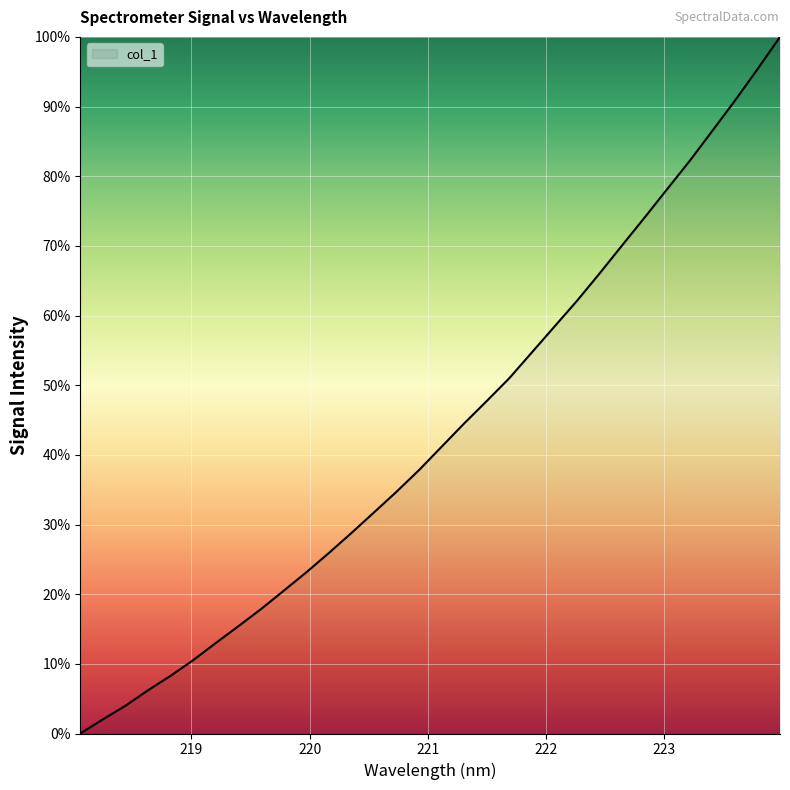

What is the difference between the maximum and second lowest values?

98.0